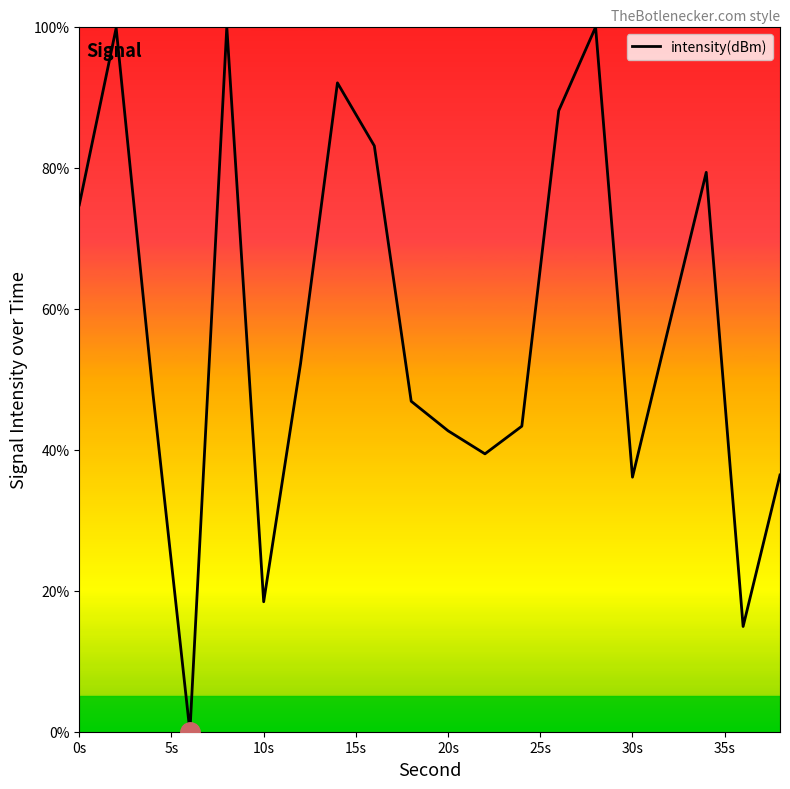

True or false: the data has more than 1 interior local peaks.

True